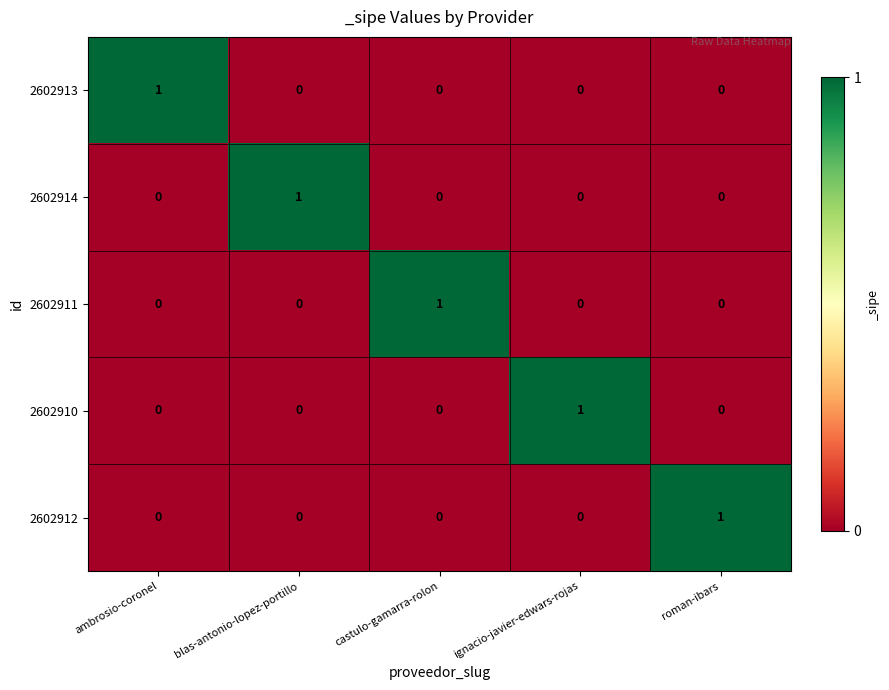

At how many categories does at least one series exceed 0?

5